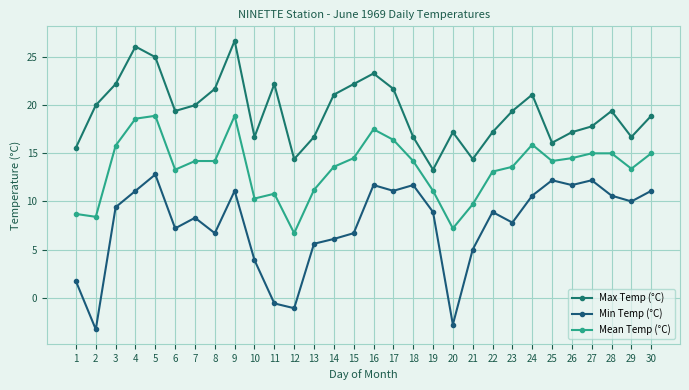

How many interior local valleys does the Max Temp (°C) series have?

7